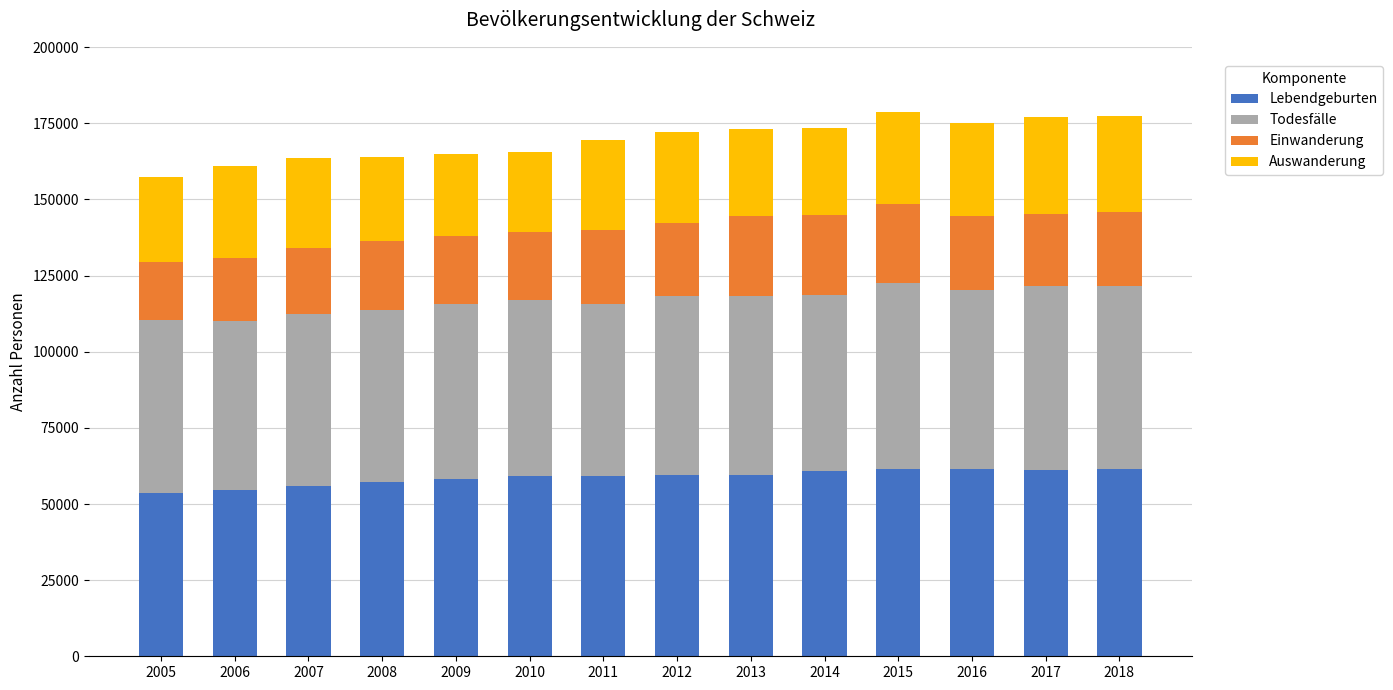

What is the difference between the Lebendgeburten values at 2015 and 2005?

7622